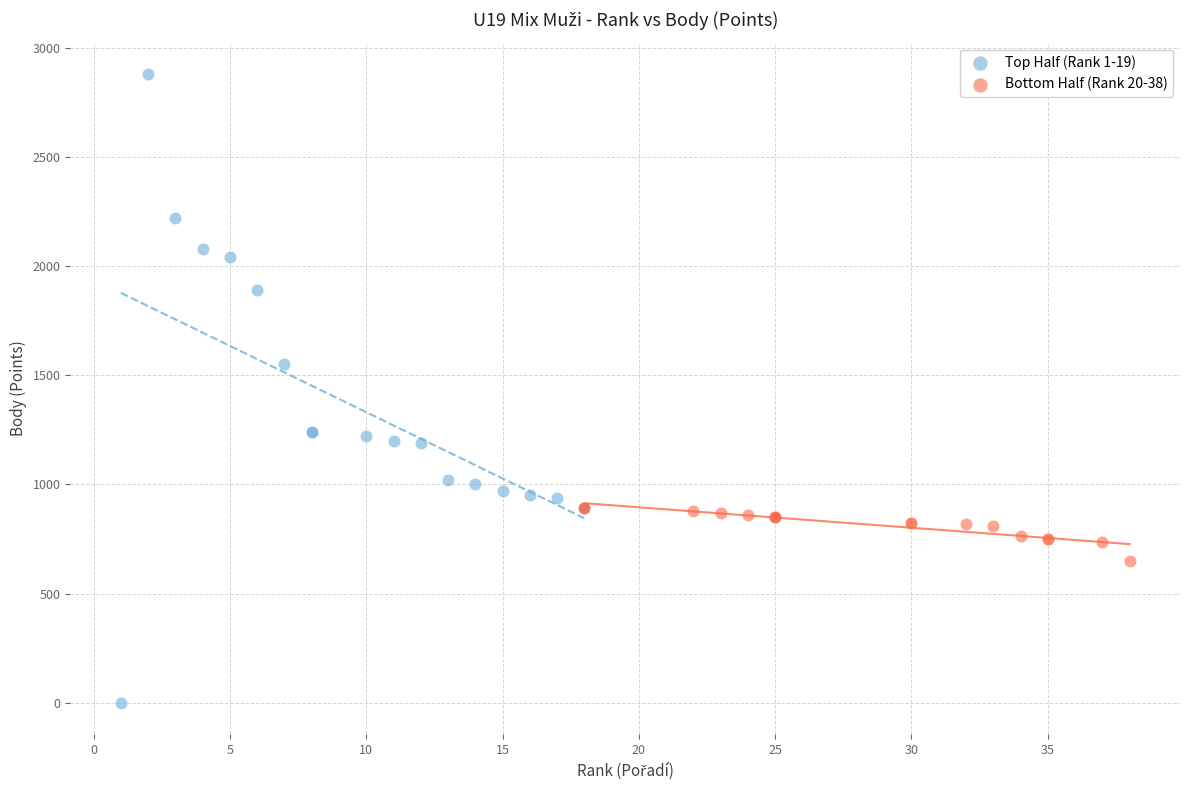

Which series has the widest spread of Y values?

Top Half (Rank 1-19)